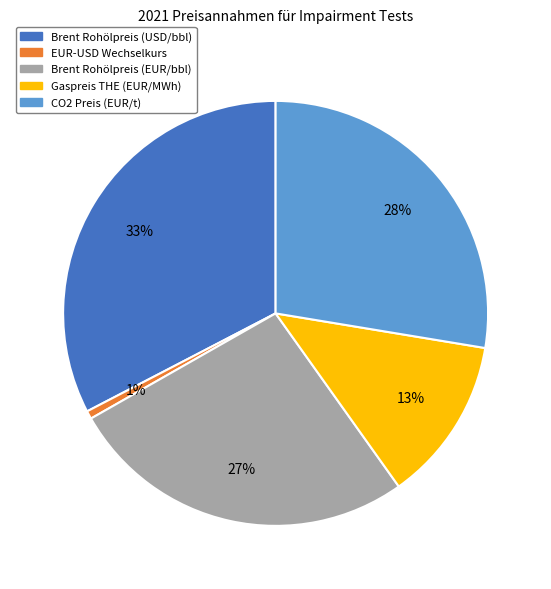

To the nearest percent, what is the difference between the Gaspreis THE (EUR/MWh) and Brent Rohölpreis (EUR/bbl) slice percentages?

14%